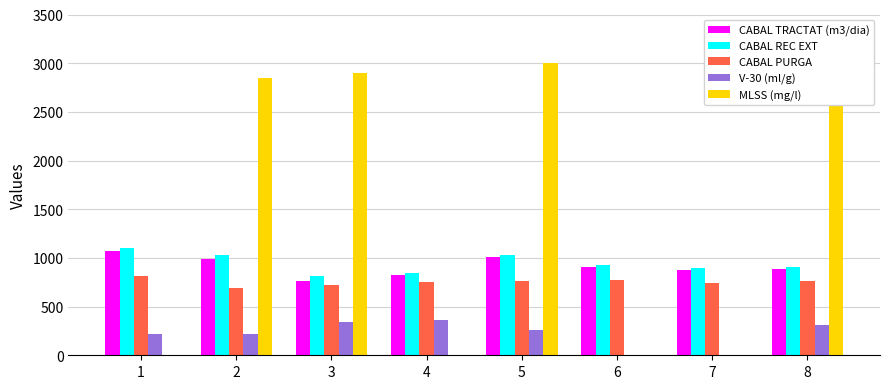

The value of V-30 (ml/g) at 2 is 312. True or false?

False